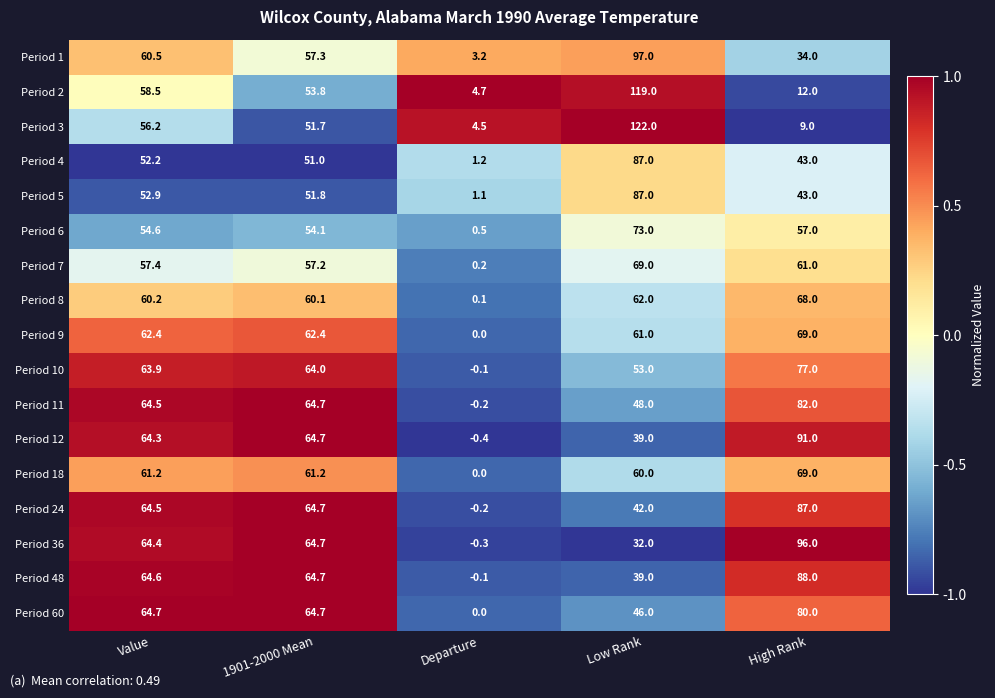

What is the total value across all series at Value?

1027.0